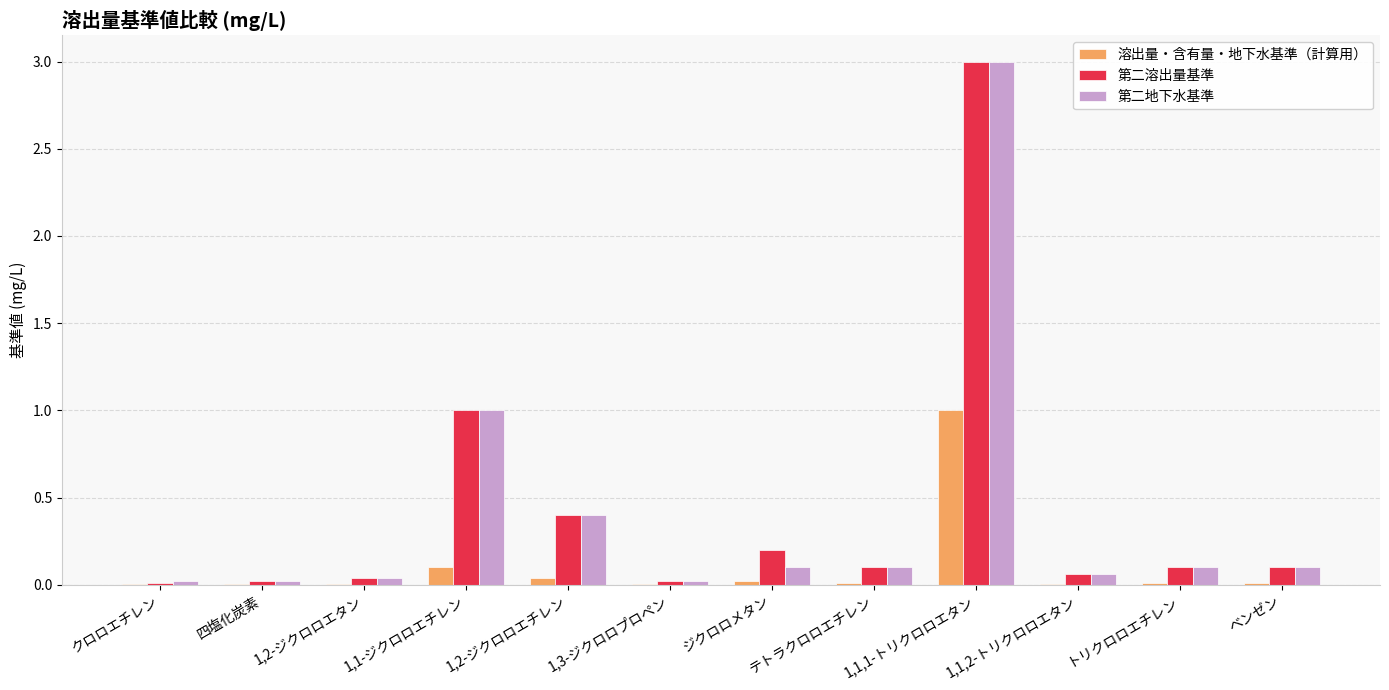

At which category is the sum across all series the highest?

1,1,1-トリクロロエタン